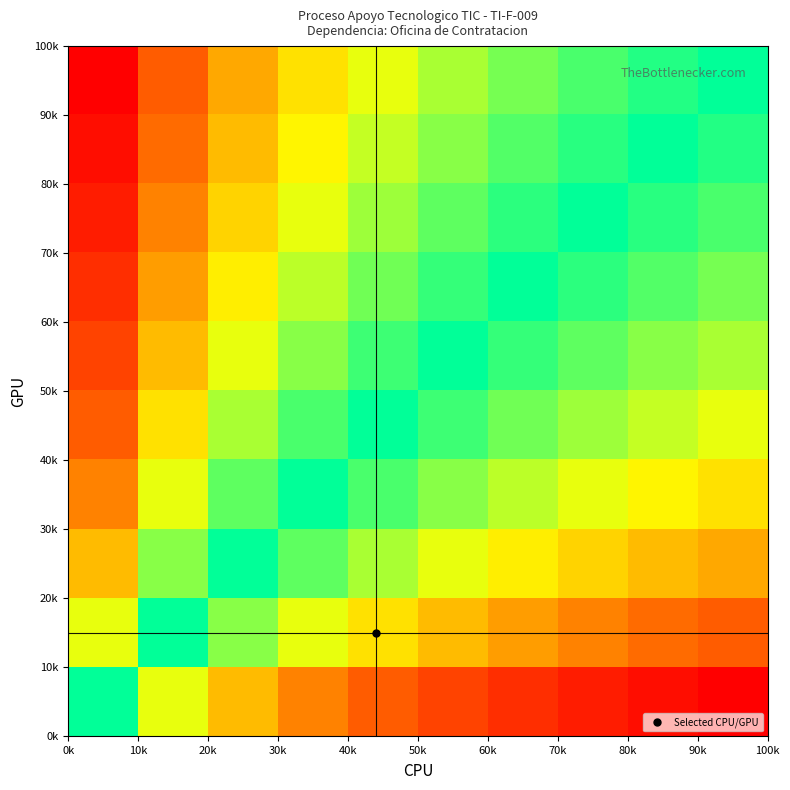

Count the number of data series in this chart.

10